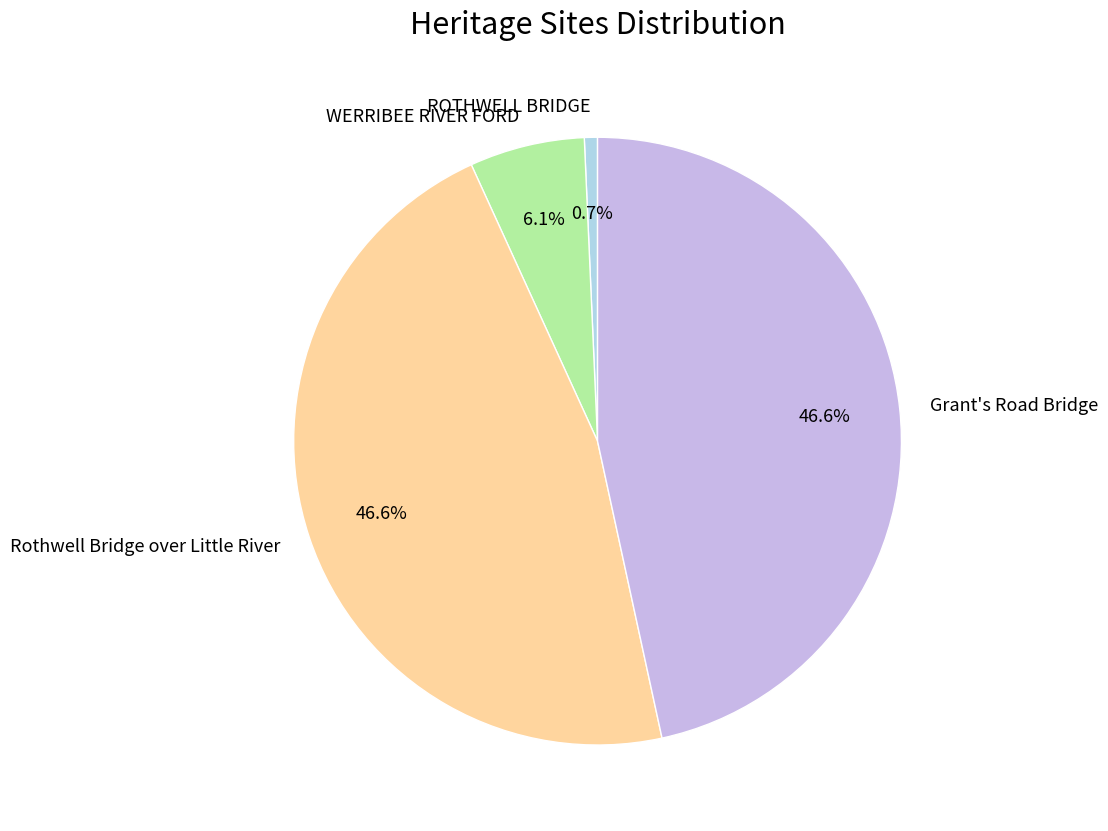

How many slices are in this pie chart?

4